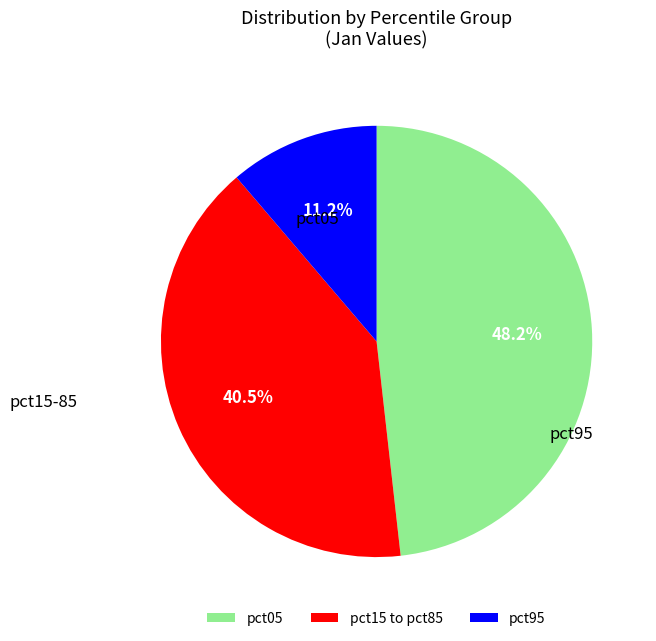

Count the number of slices in the pie.

3